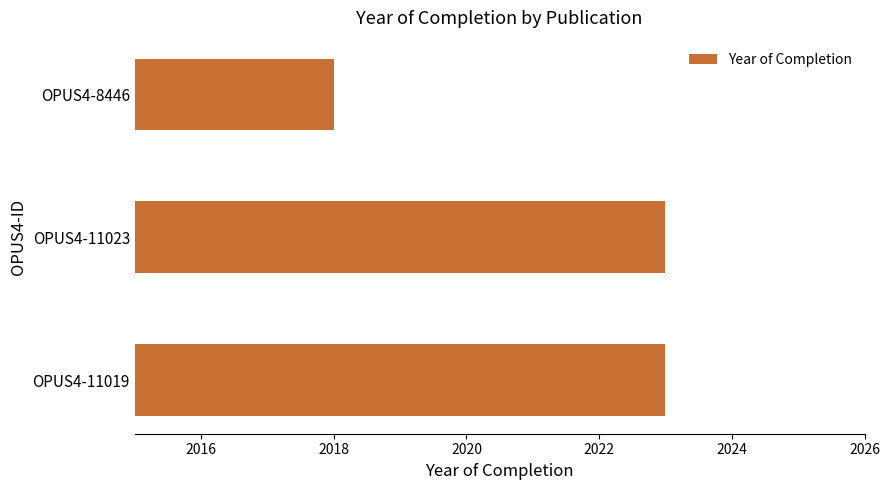

What is the difference between the second highest and minimum values?

5